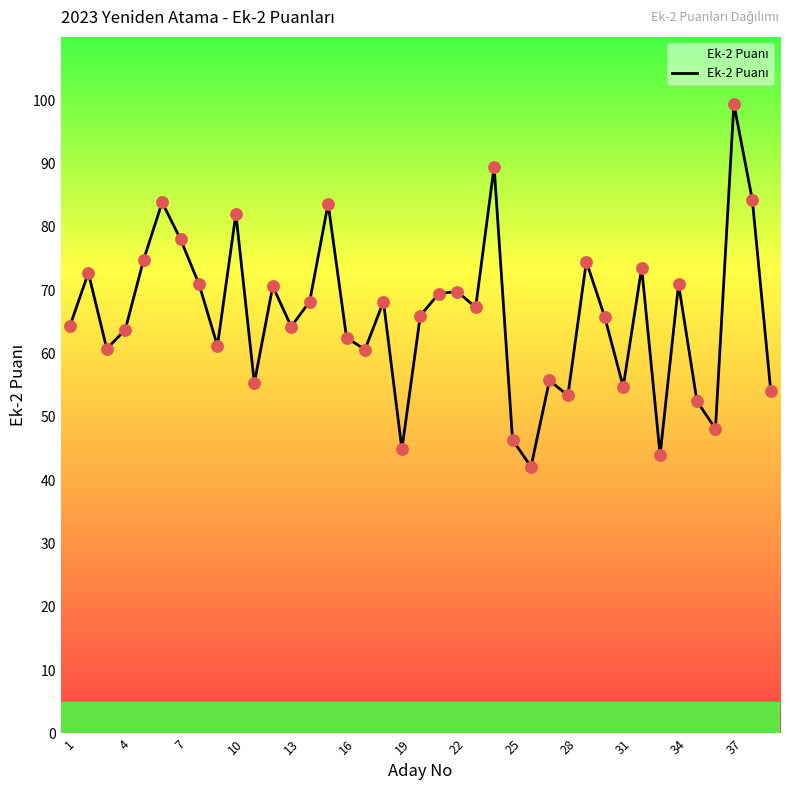

What is the difference between the maximum and minimum values?

57.3